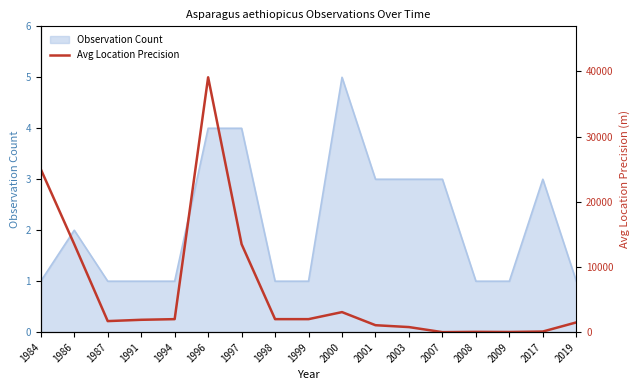

How many data points does each series have?

17